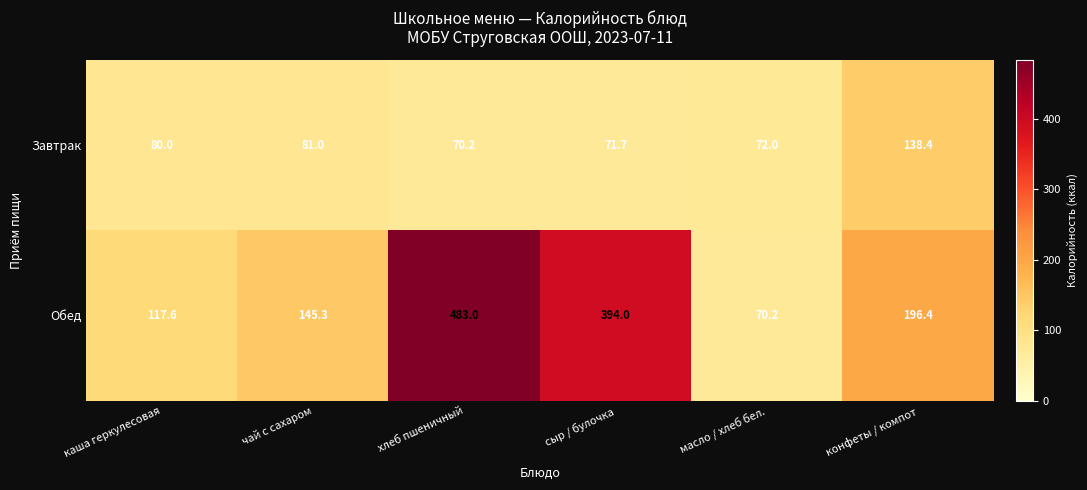

Rank the series at каша геркулесовая from highest to lowest value.

Обед, Завтрак